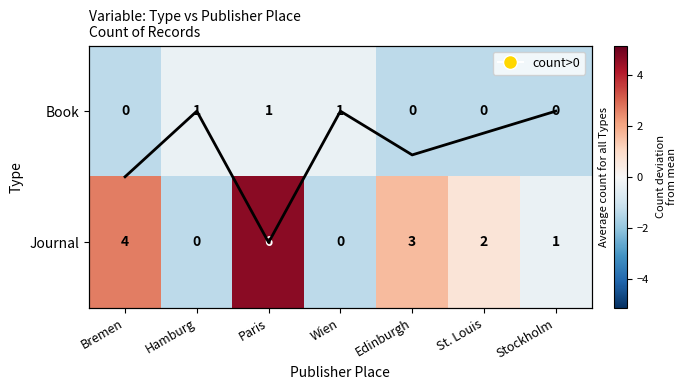

Between Wien and Bremen, which is larger?

Bremen